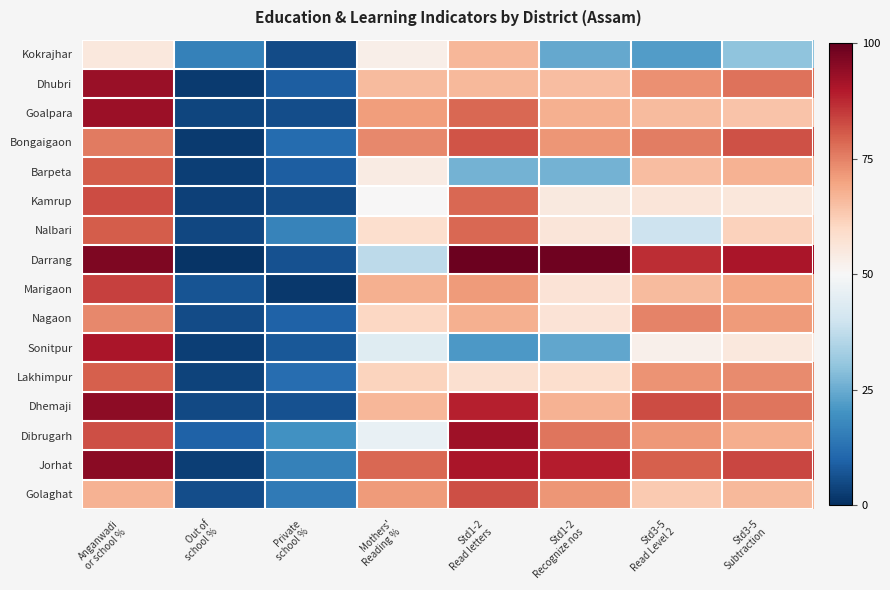

How many categories are shown in the chart?

8